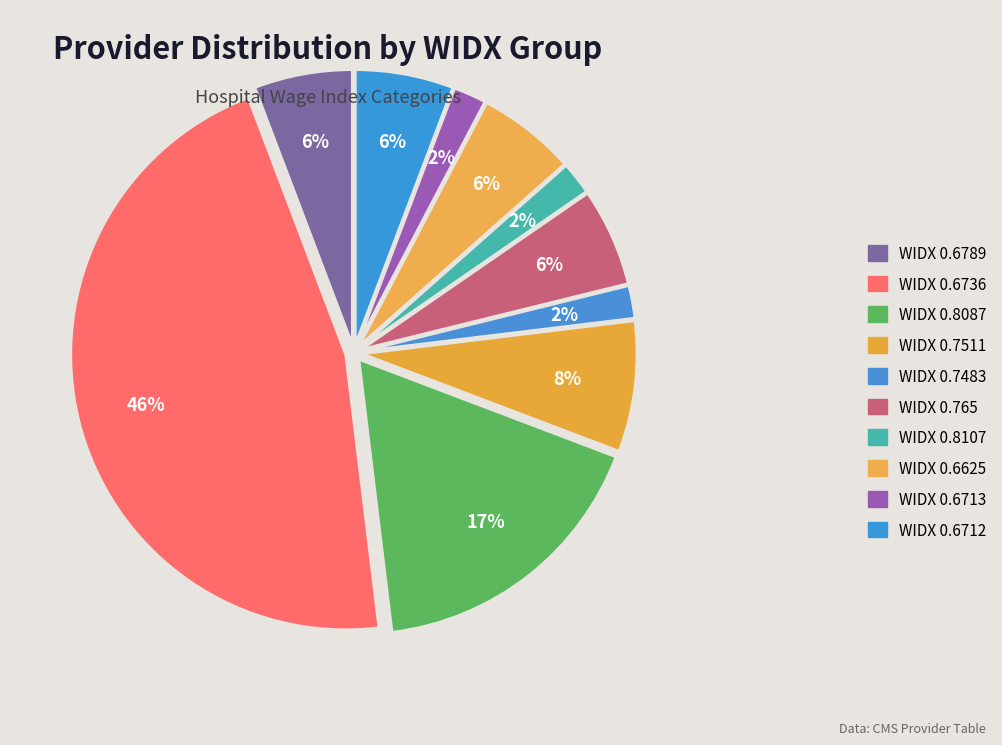

What is the ratio of the value at WIDX 0.7483 to the value at WIDX 0.765?

0.3